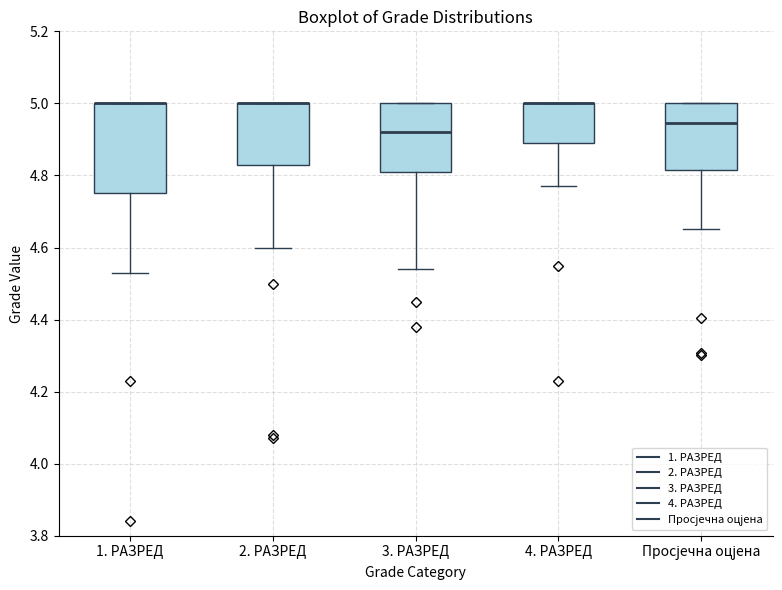

Reading left to right, transcribe this box plot: for each box, give where its median line is, the range the box spans, and where its two whiskers end, as read against the y-axis. The values are not printed on the chart, so give them approximately, as read against the axis.

1. РАЗРЕД: median 5.00 (drawn on the box's upper edge), box 4.76 to 5.00, whiskers 4.54 to 5.00
2. РАЗРЕД: median 5.00 (drawn on the box's upper edge), box 4.84 to 5.00, whiskers 4.60 to 5.00
3. РАЗРЕД: median 4.92, box 4.82 to 5.00, whiskers 4.54 to 5.00
4. РАЗРЕД: median 5.00 (drawn on the box's upper edge), box 4.90 to 5.00, whiskers 4.78 to 5.00
Просјечна оцјена: median 4.94, box 4.82 to 5.00, whiskers 4.66 to 5.00